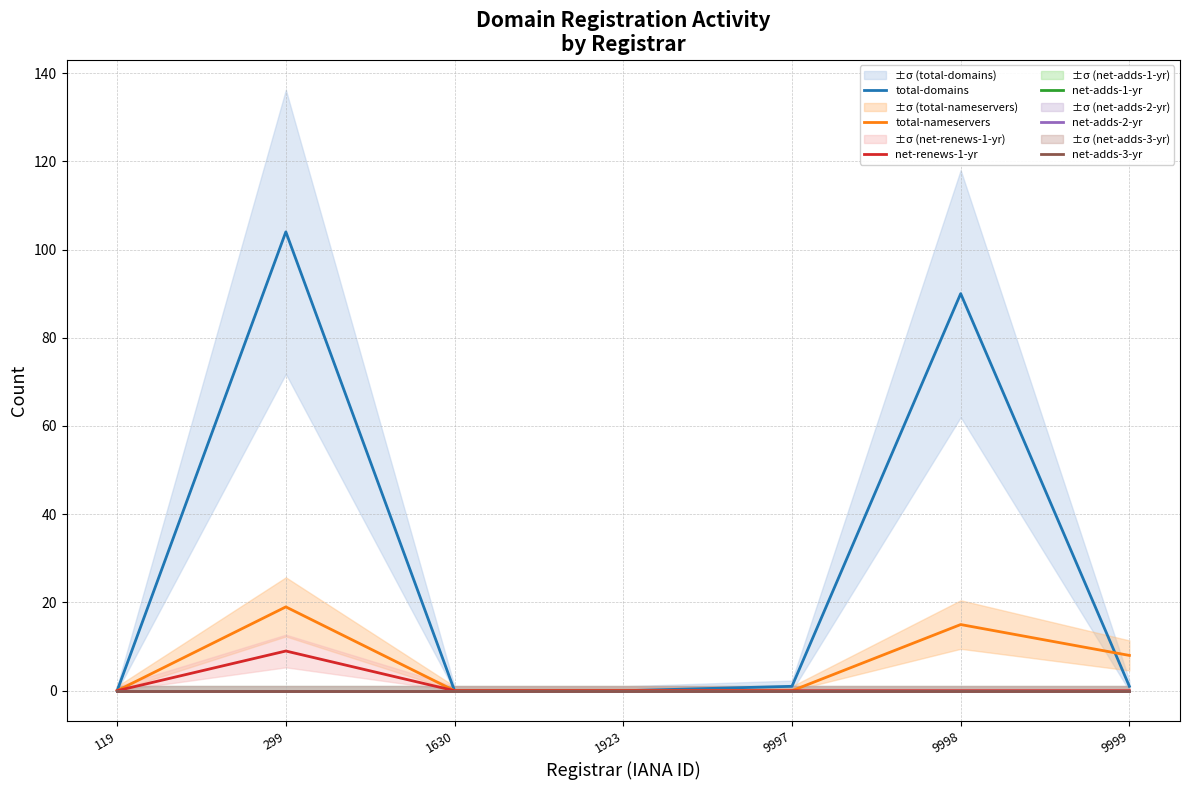

The net-renews-1-yr series shows 4 at 1923. True or false?

False